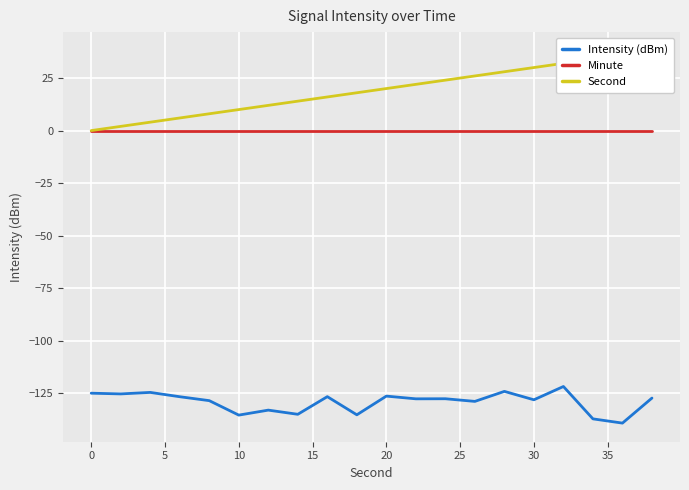

At how many categories does at least one series exceed -99?

20